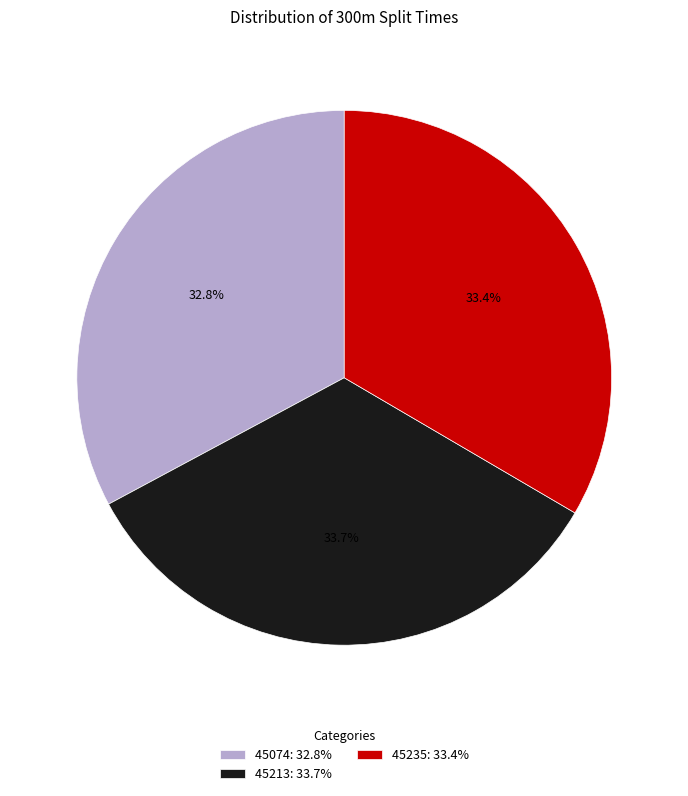

Approximately how many times larger is the value at 45213: 33.7% compared to 45074: 32.8%?

1.0